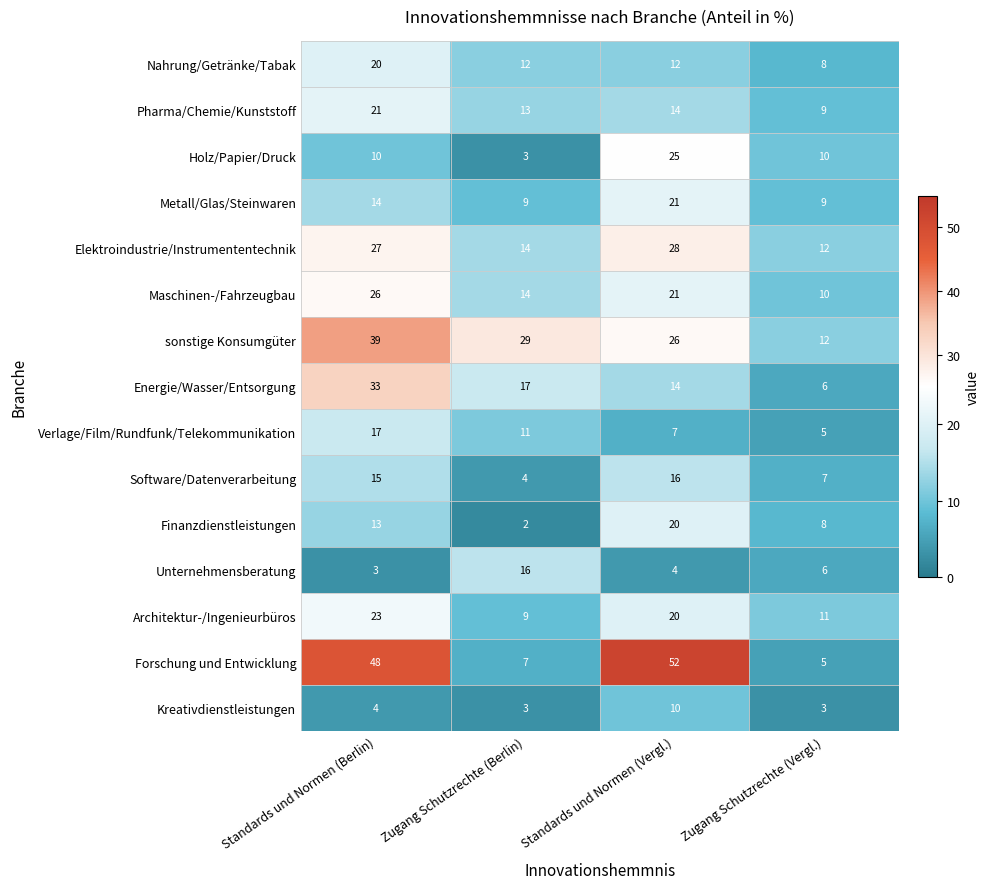

Which series has the largest range (max minus min)?

Forschung und Entwicklung